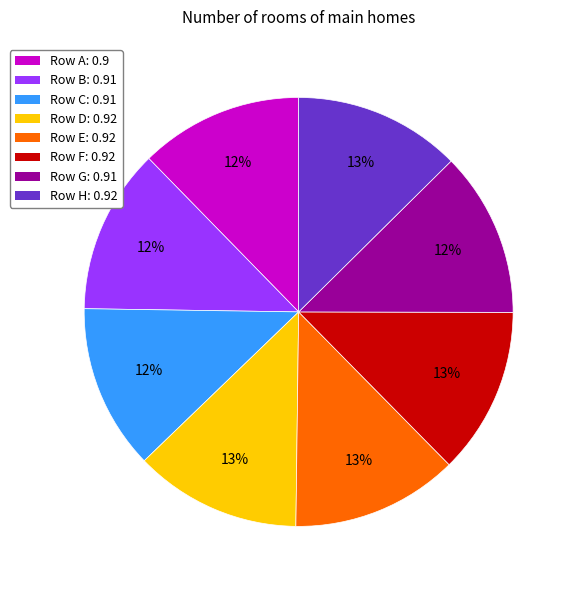

To the nearest percent, what is the average slice percentage?

12%